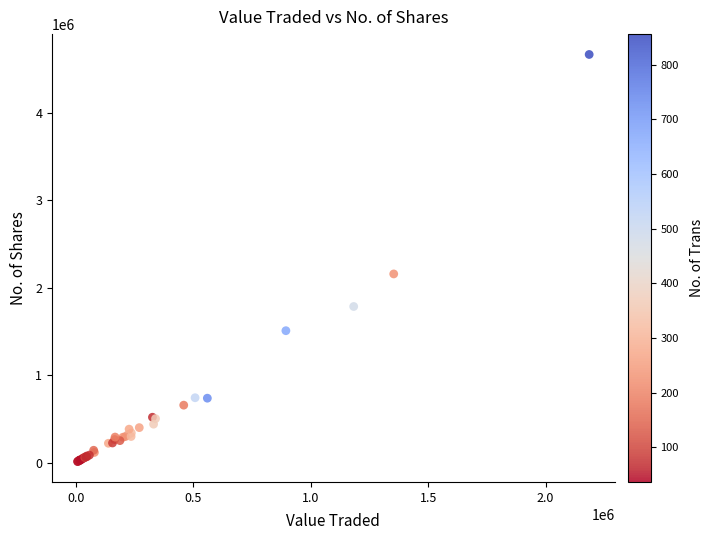

What Y value in the scatter plot is closest to 2338666?

2156794